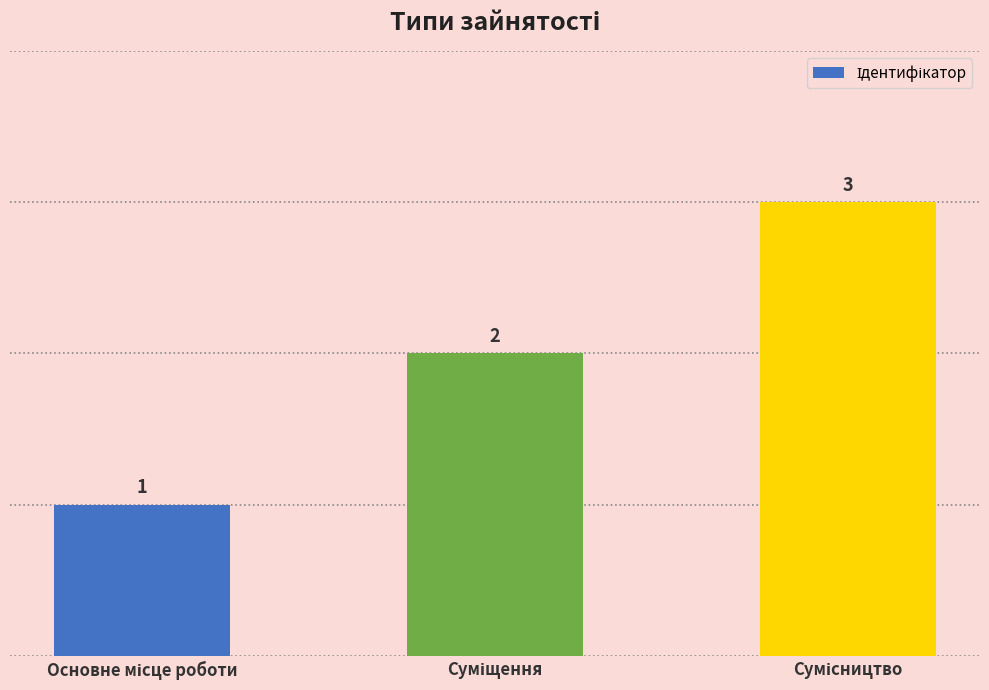

How many values are between 1 and 3?

3